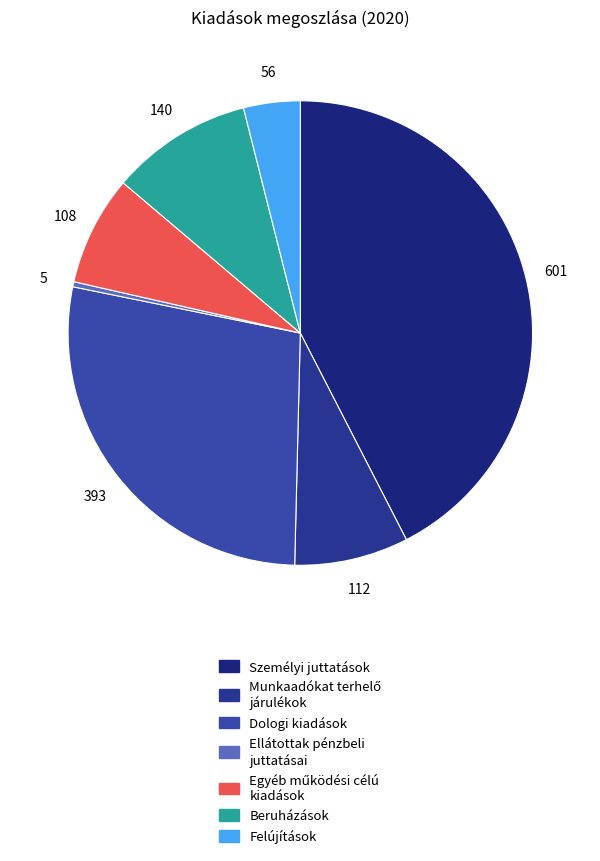

Does Egyéb működési célú kiadások represent more than half of the total?

No